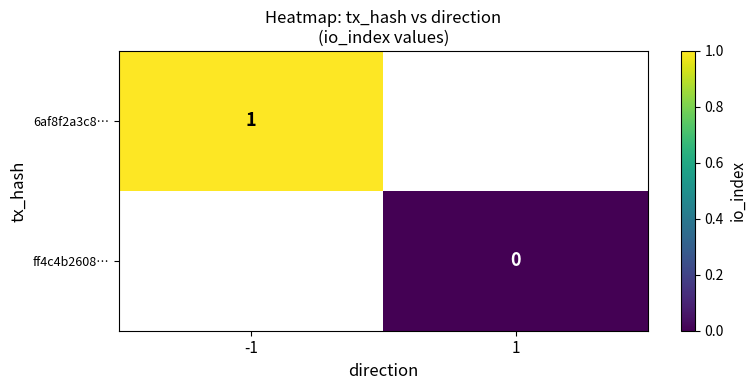

The 6af8f2a3c8… series shows 1 at -1. True or false?

True